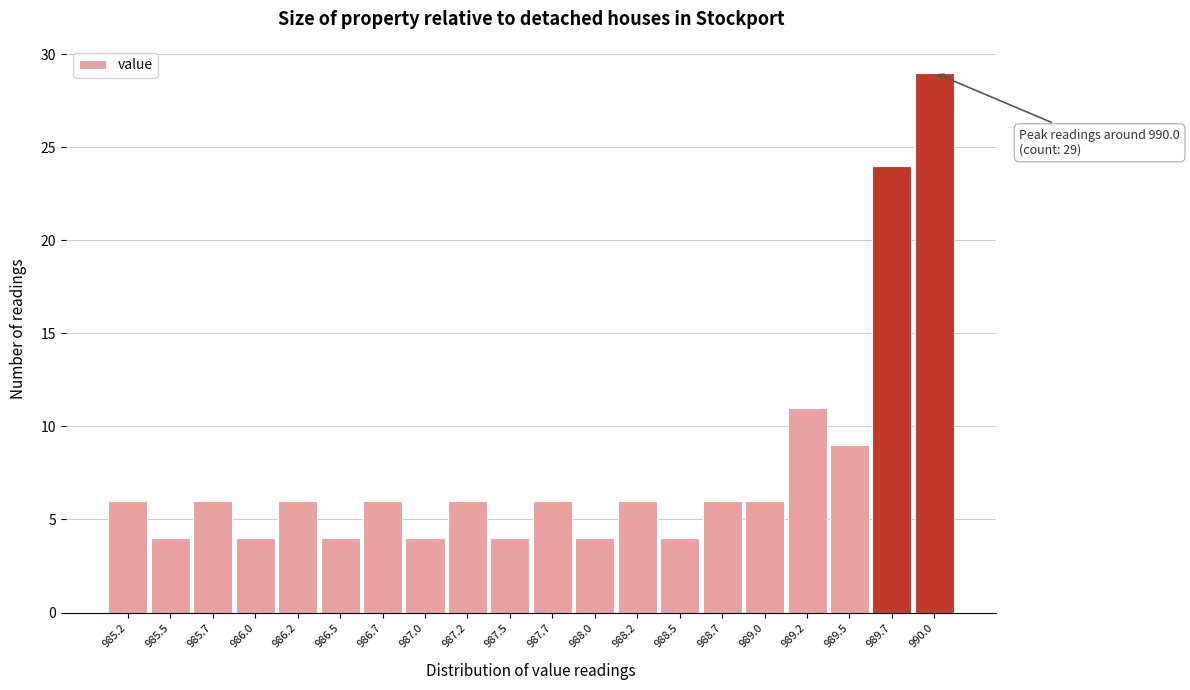

Reading left to right, what are all the values shown in this chart?

6	4	6	4	6	4	6	4	6	4	6	4	6	4	6	6	11	9	24	29